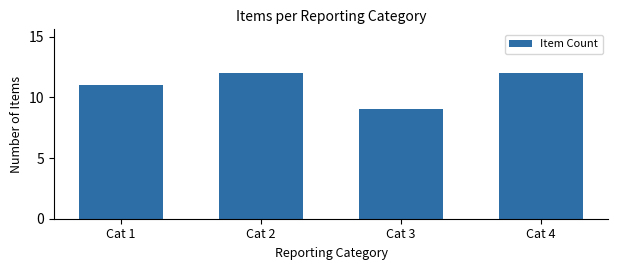

What is the approximate value at Cat 1?

11